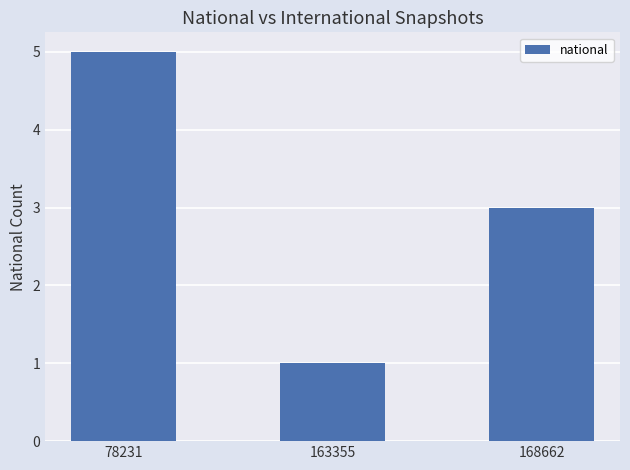

Reading right to left, extract all data points from this chart.

168662=3	163355=1	78231=5